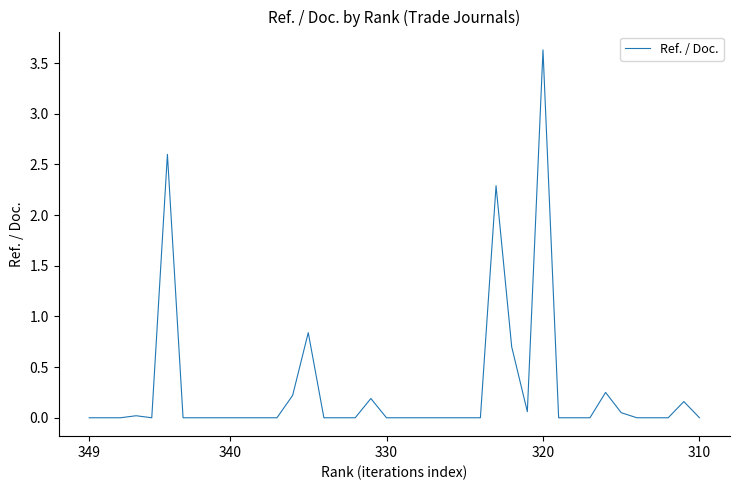

What is the maximum value shown in the chart?

3.6